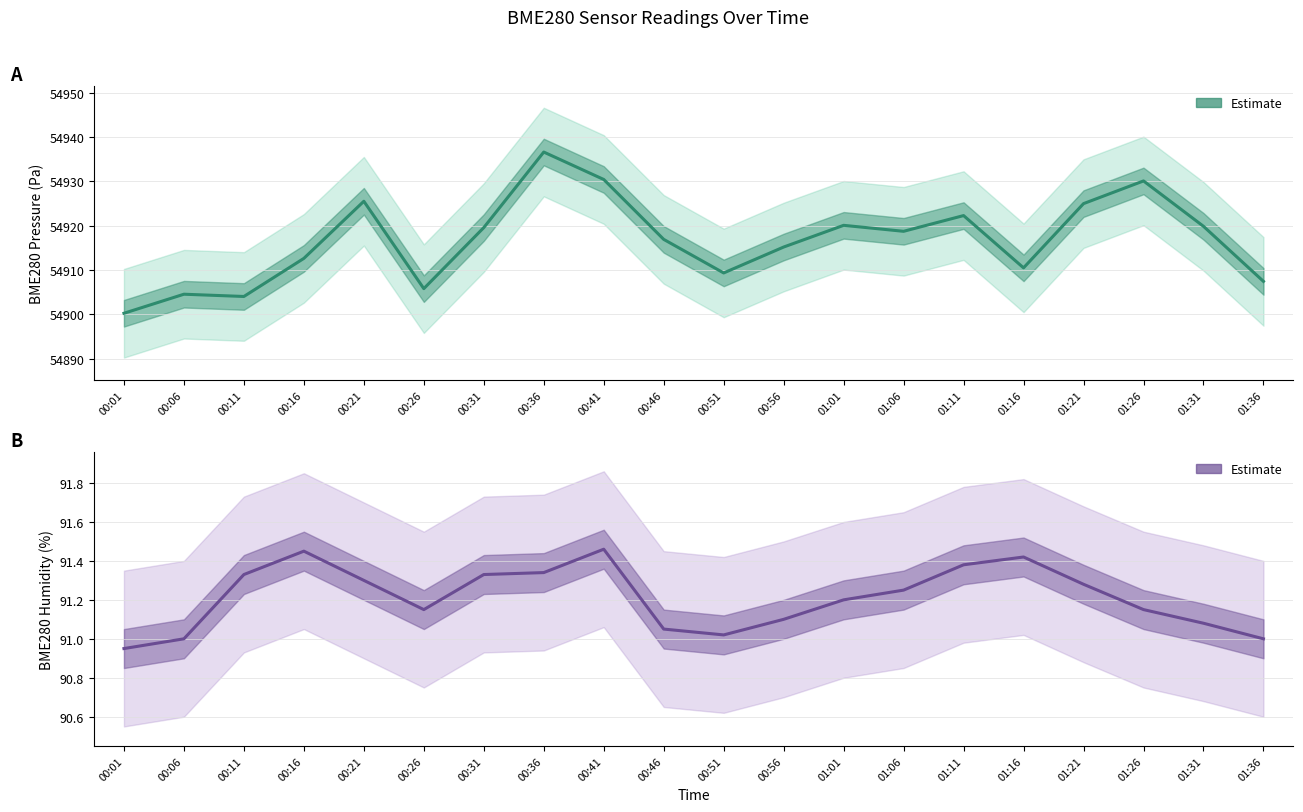

What value does the BME280_humidity series have at 01:06?

91.2